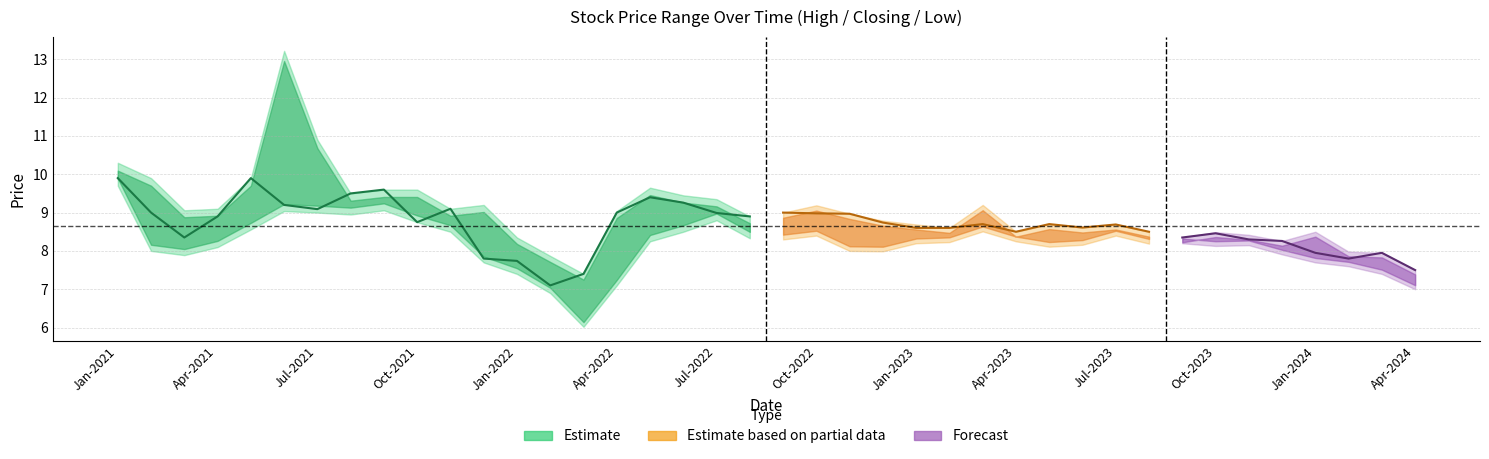

Rank the series at 5 from lowest to highest value.

Low, Closing, High